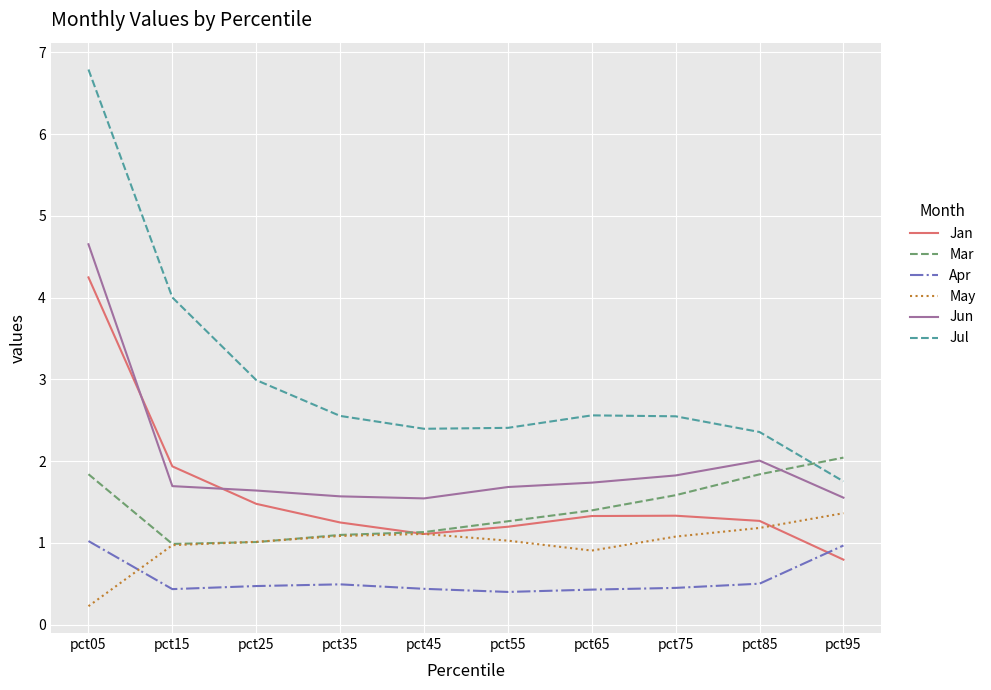

What is the sum of the Apr values at pct75 and pct55?

0.9